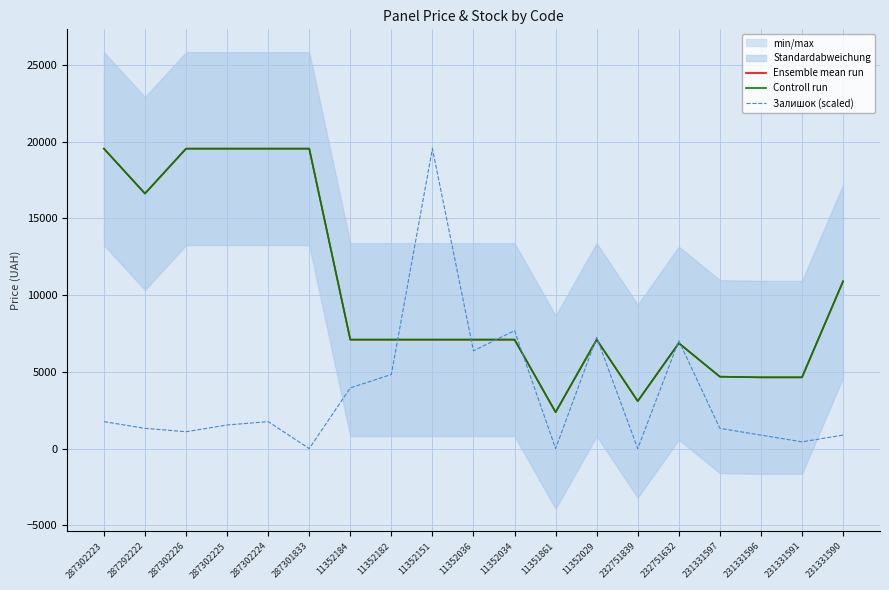

True or false: Залишок (scaled) has more than 0 interior local peaks.

True